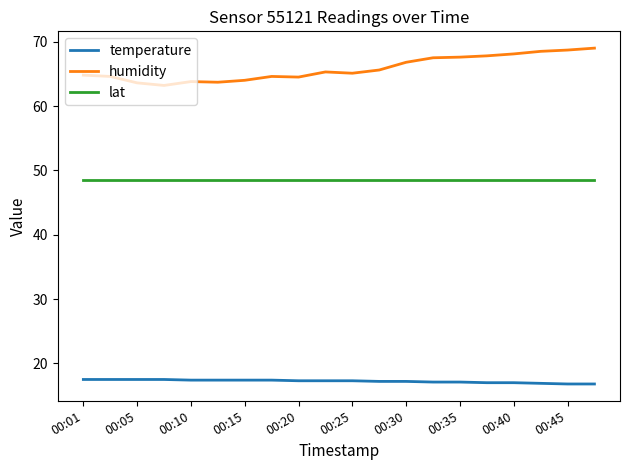

List the series in order of their overall mean, lowest first.

temperature, lat, humidity